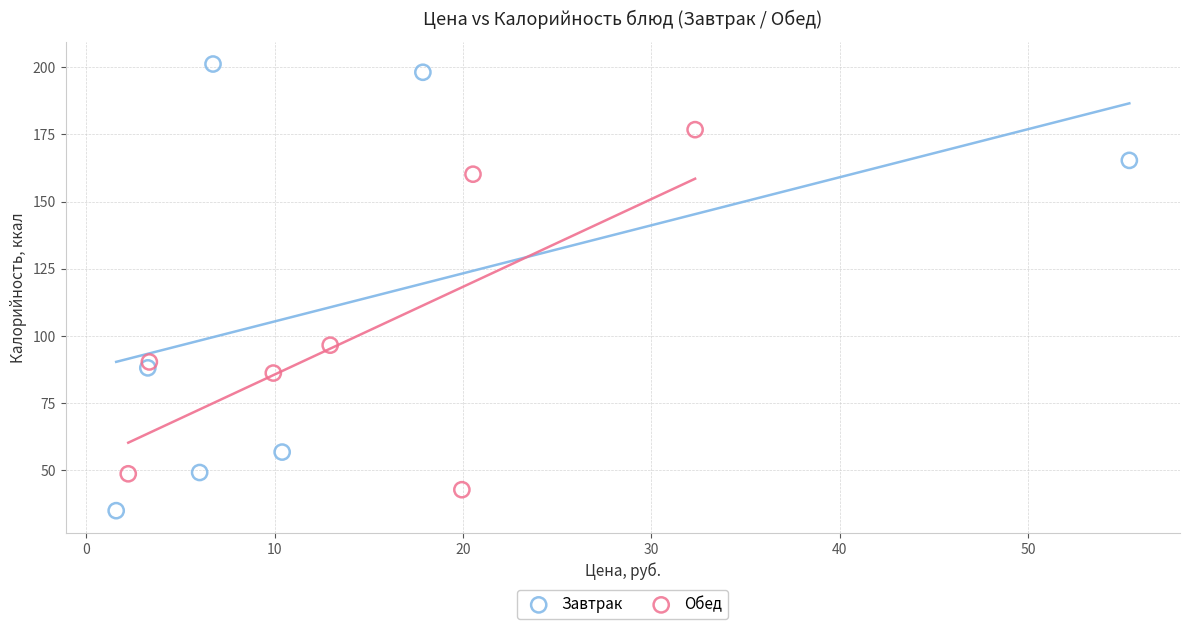

Which series has the widest spread of Y values?

Завтрак